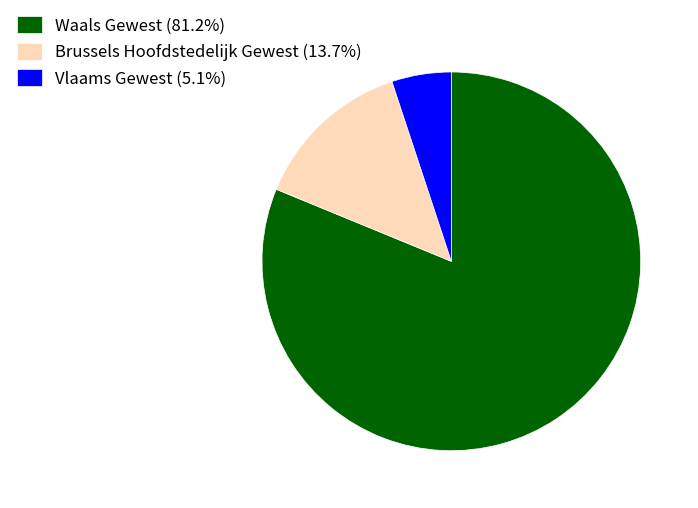

Is there any slice that represents more than half of the pie?

Yes